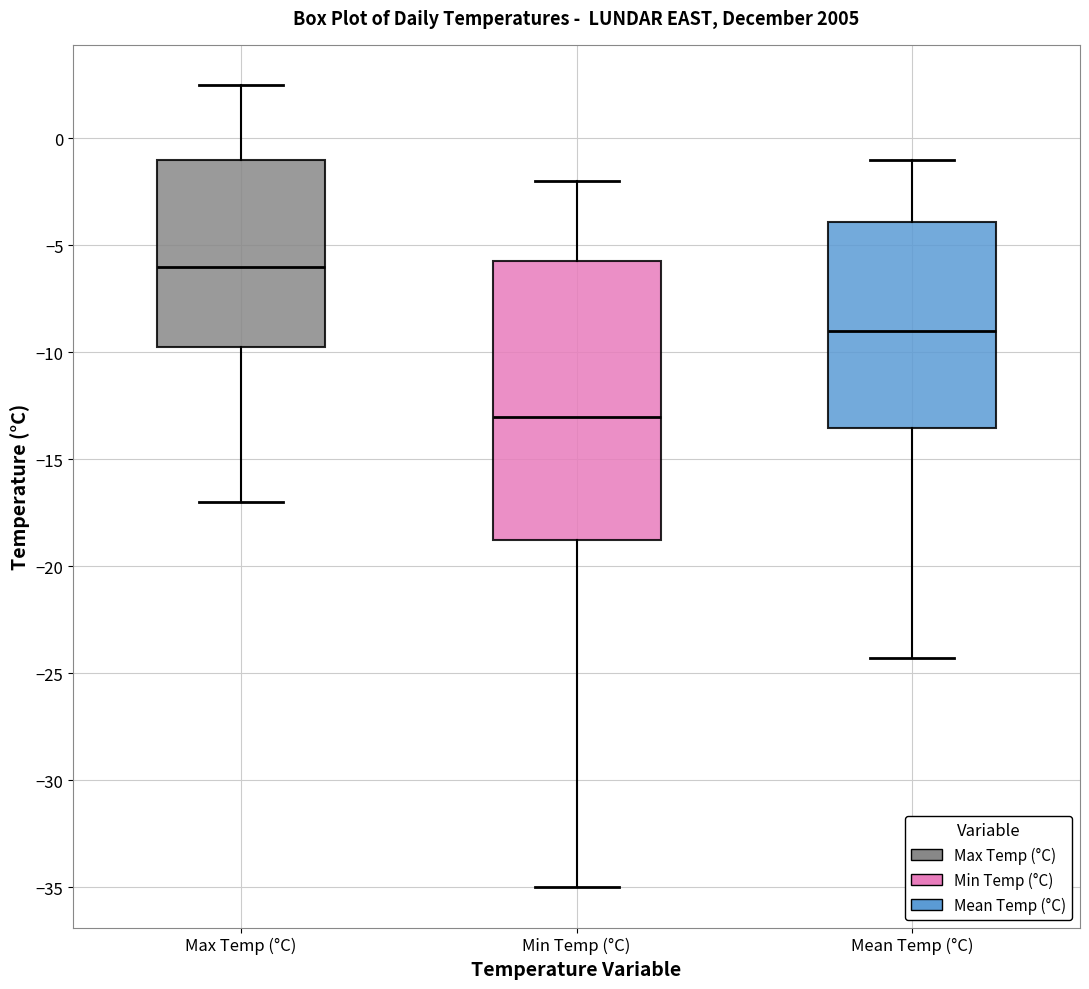

Where is the upper edge of the box for Min Temp (°C) on the y-axis? The values are not printed on the chart, so give them approximately, as read against the axis.

-5.5